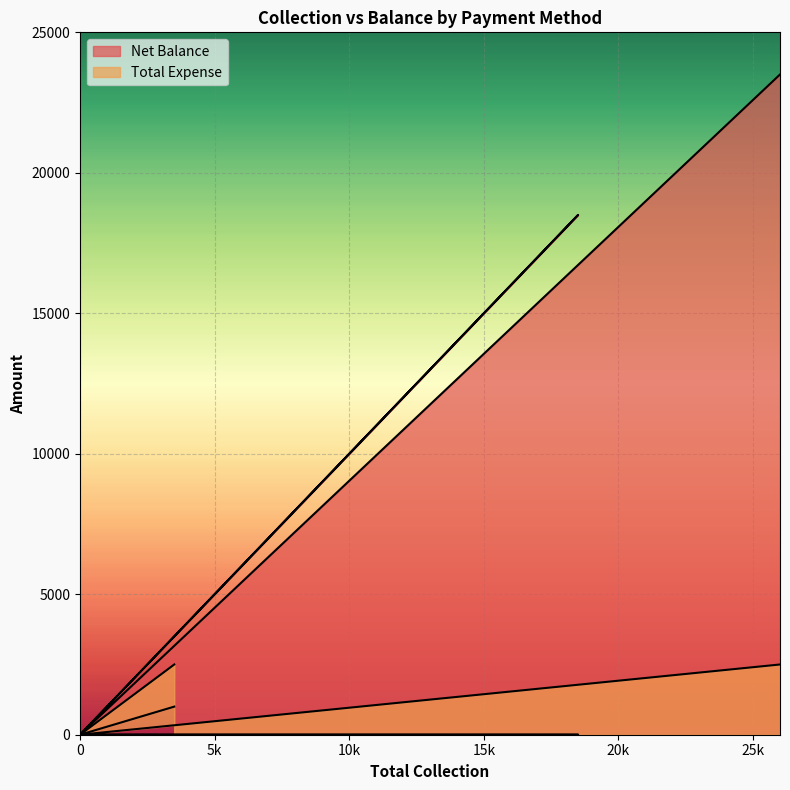

Rank the series by their average value, from lowest to highest.

Total Expense, Net Balance